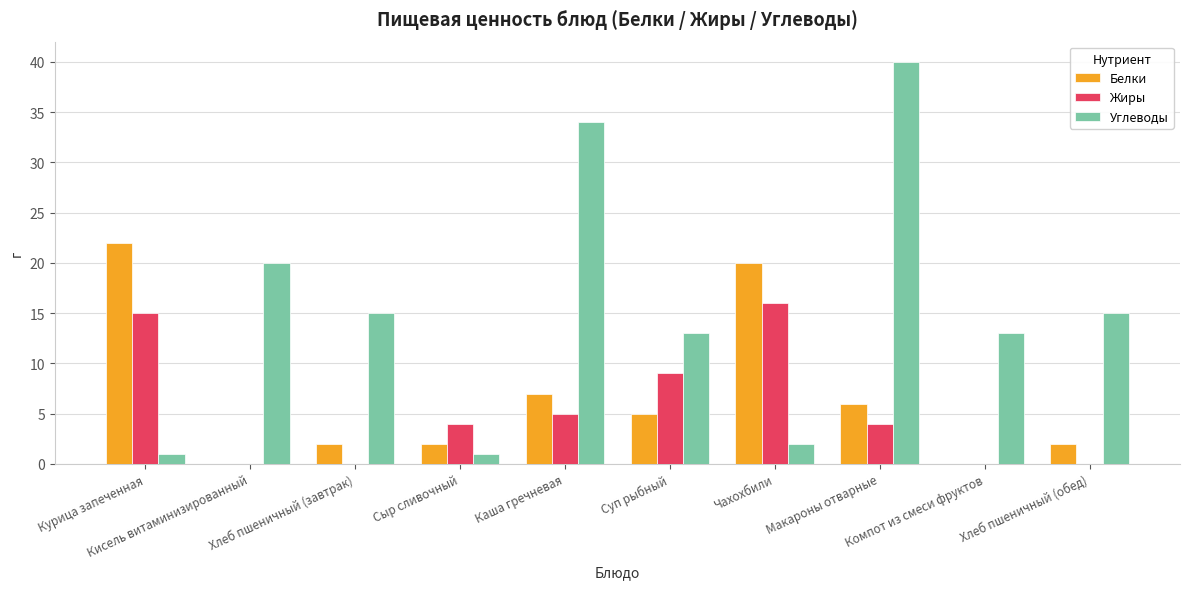

At which category is the sum across all series the highest?

Макароны отварные